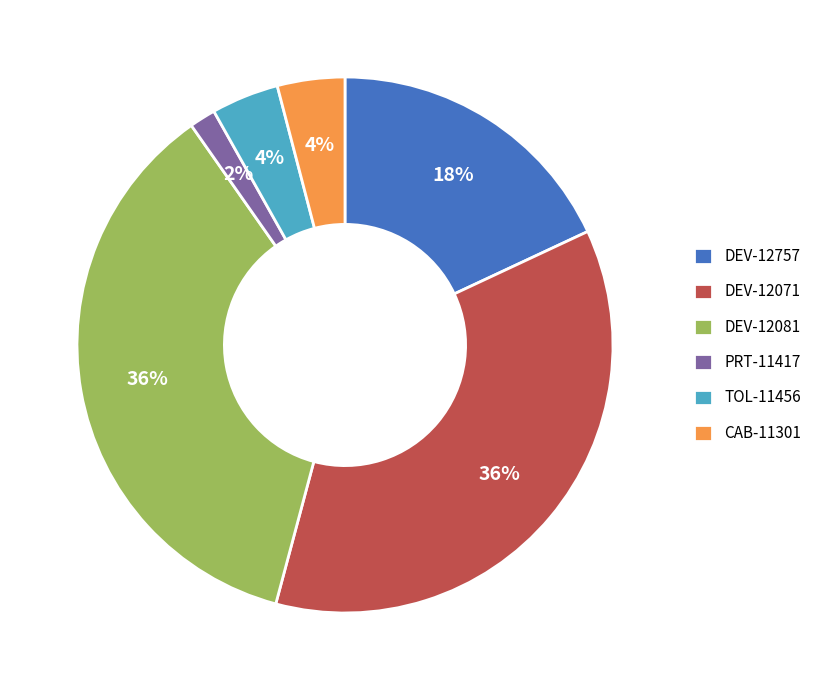

Count the number of slices in the pie.

6